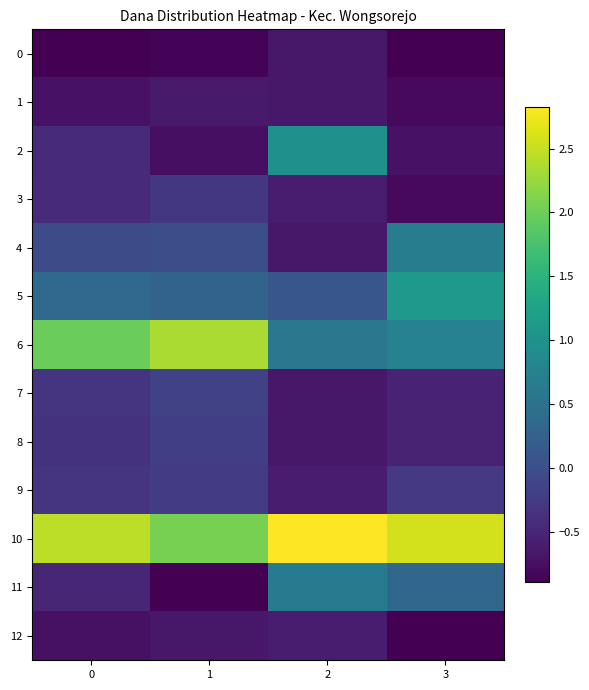

Which label corresponds to the largest value in the chart?

2